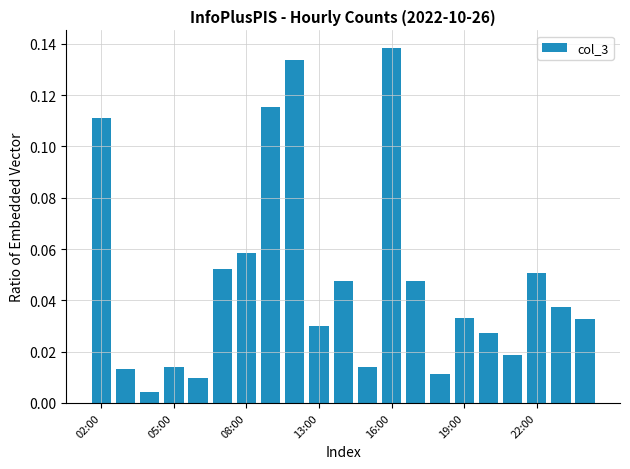

How many series are shown in this chart?

1